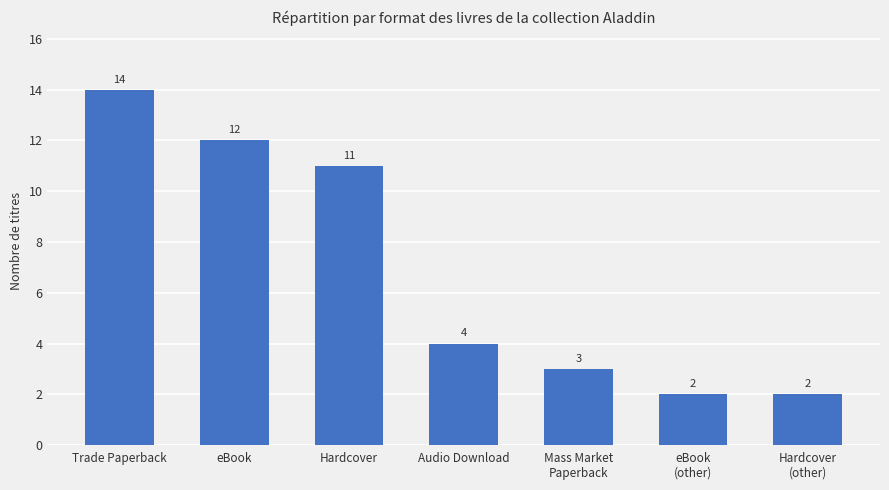

The value at Audio Download is 4. True or false?

True